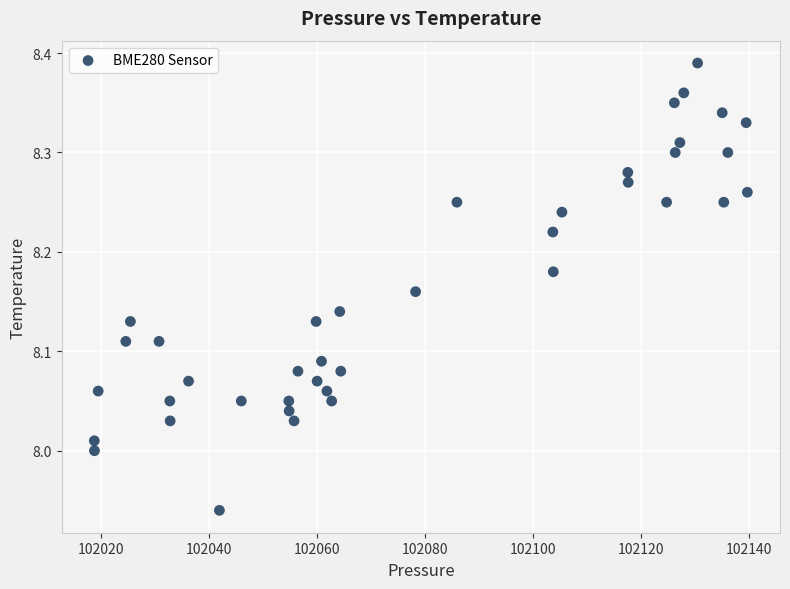

What is the range of X values (max minus min)?

121.1